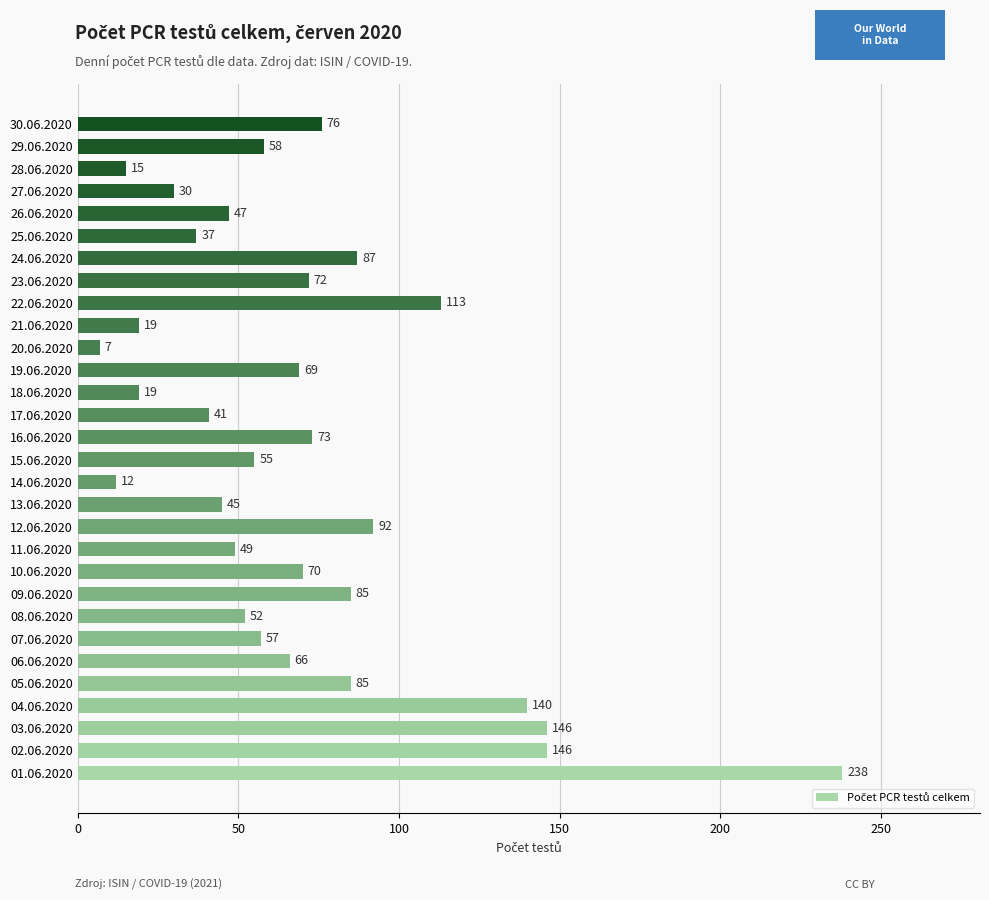

The value at 05.06.2020 is 151. True or false?

False